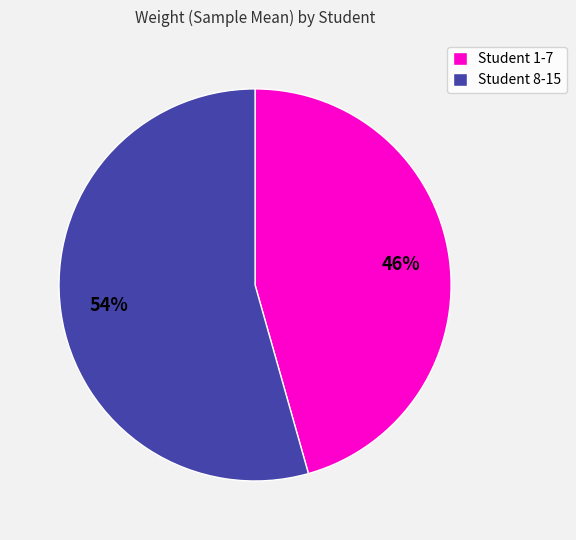

Is it true that Student 1-7 is 46% of the pie?

True